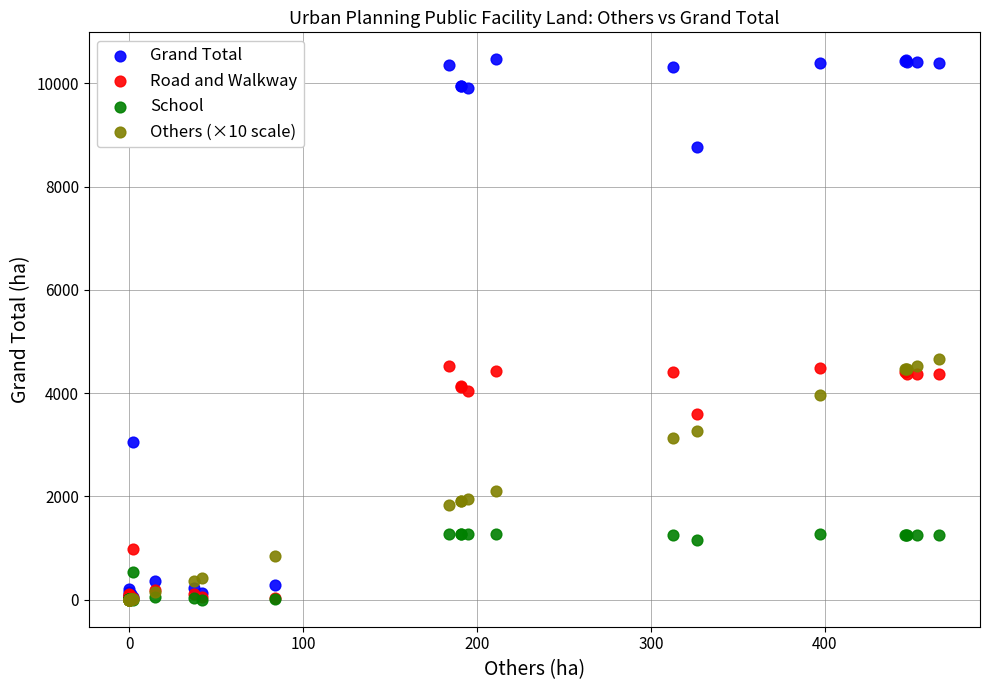

In the Road and Walkway series, what Y value is closest to 2276?

979.9